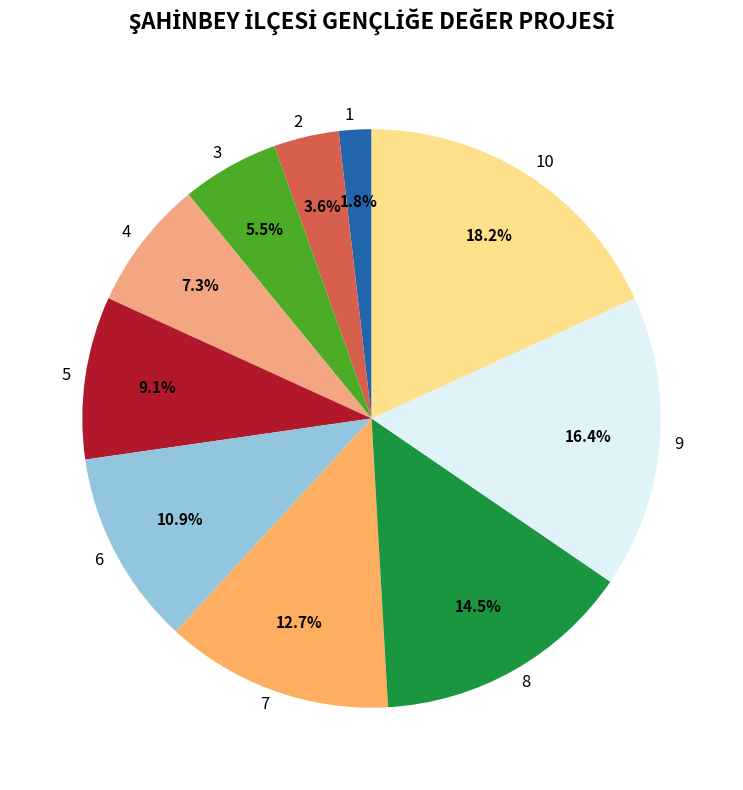

To the nearest percent, what percentage of the pie is 5?

9%